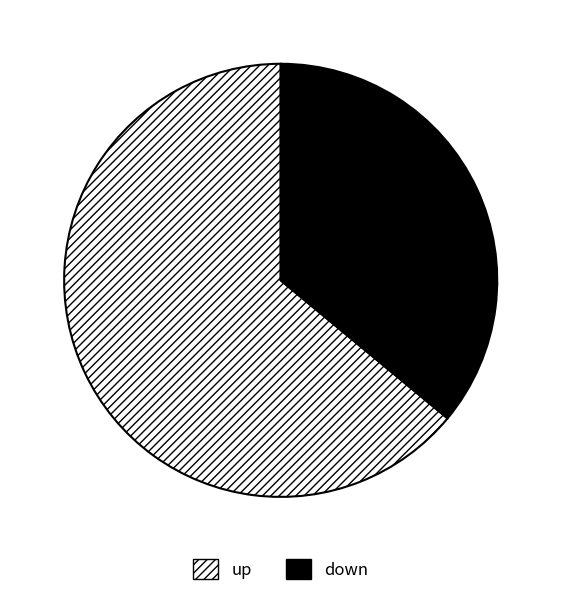

Rank the categories by value from highest to lowest.

up, down